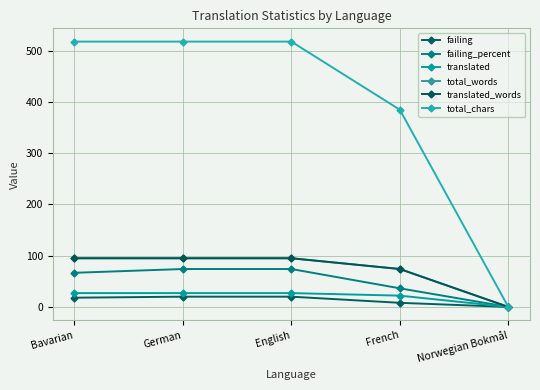

Does the chart have visible grid lines?

Yes